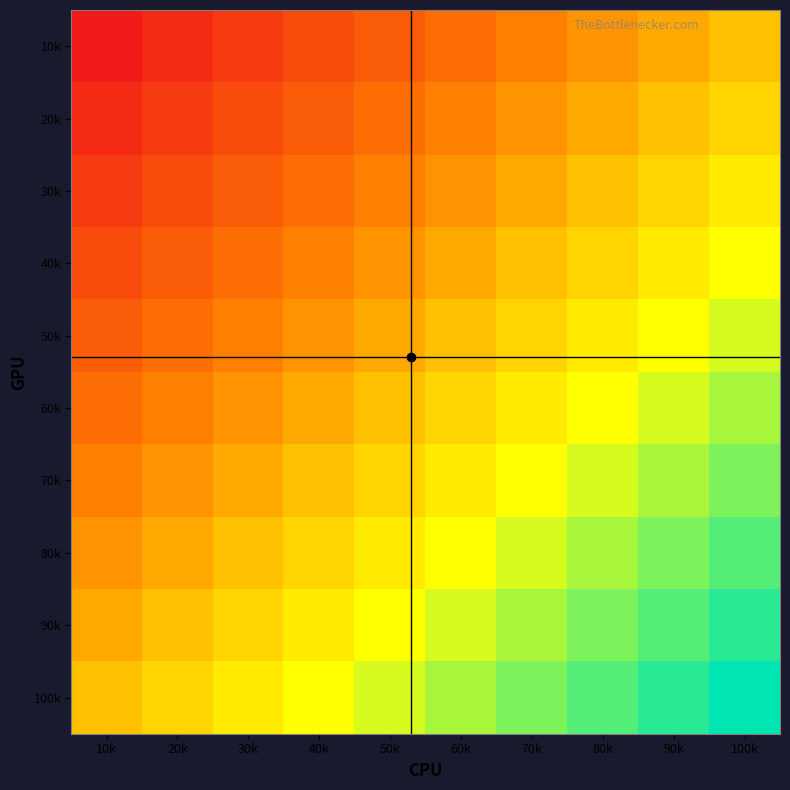

What is the minimum value shown in the chart?

-9